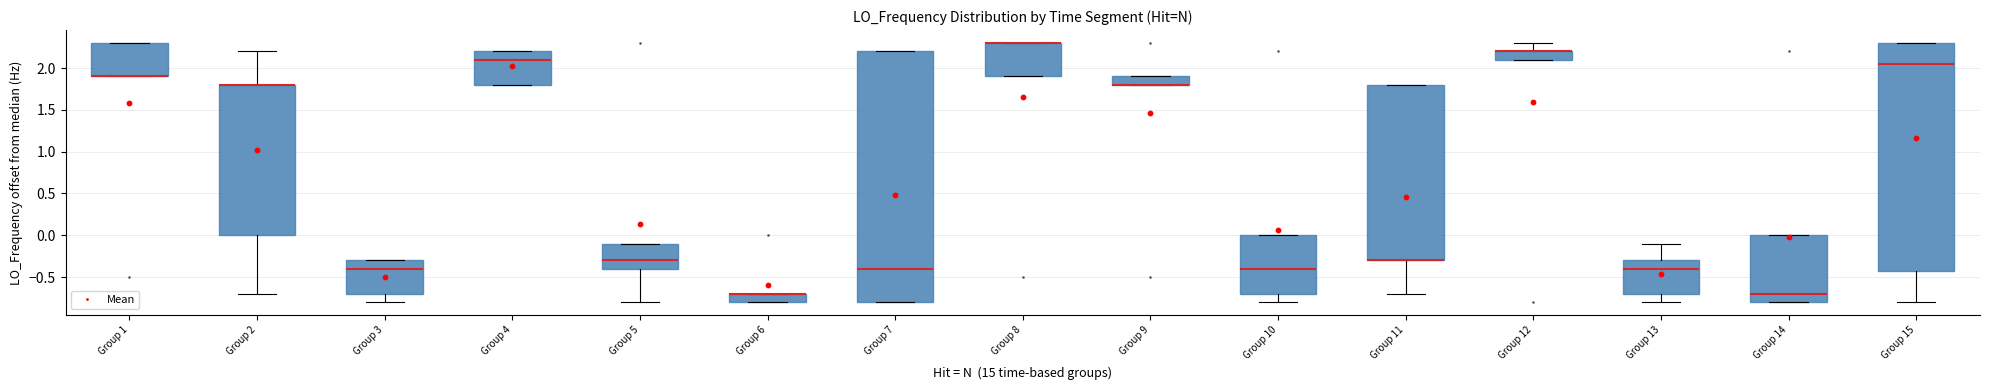

Which box is the tallest, from its lower edge to its upper edge?

Group 7